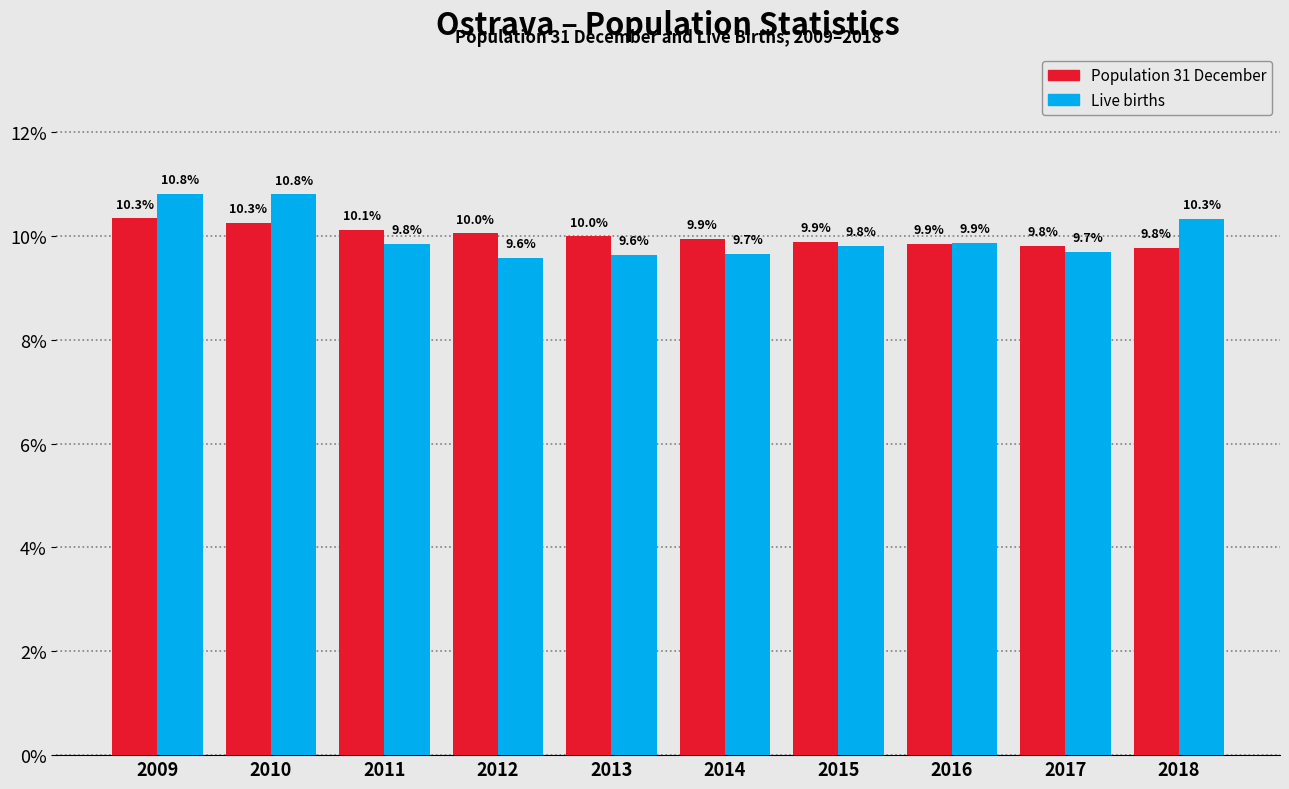

Reading right to left, extract all data points from this chart.

Population 31 December: 9.8	9.8	9.9	9.9	9.9	10.0	10.0	10.1	10.3	10.3
Live births: 10.3	9.7	9.9	9.8	9.7	9.6	9.6	9.8	10.8	10.8